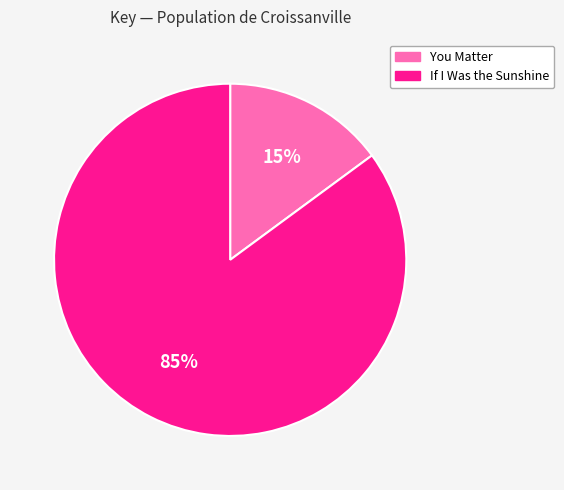

What is the ratio of the value at If I Was the Sunshine to the value at You Matter?

5.7